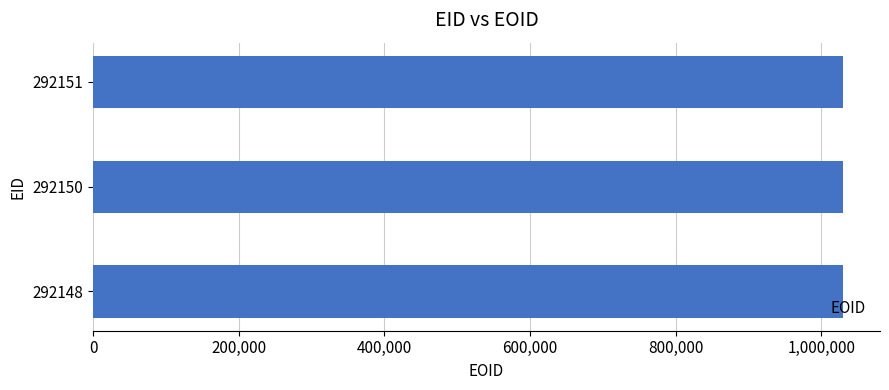

True or false: the data shows 571444 at 292151.

False